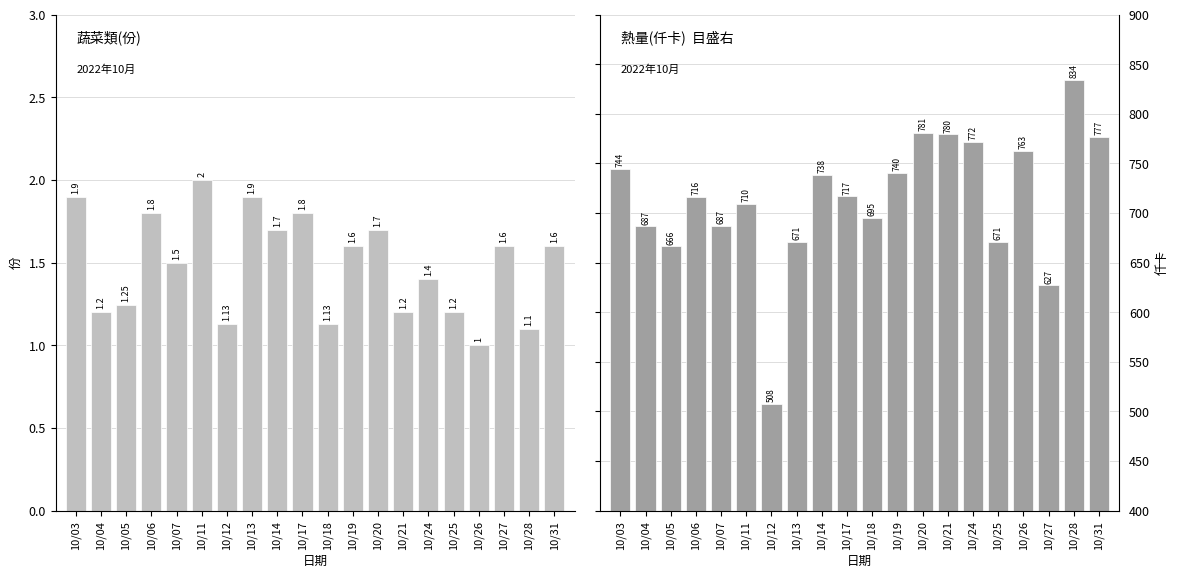

What is the total value across all series at 10/31?

778.6